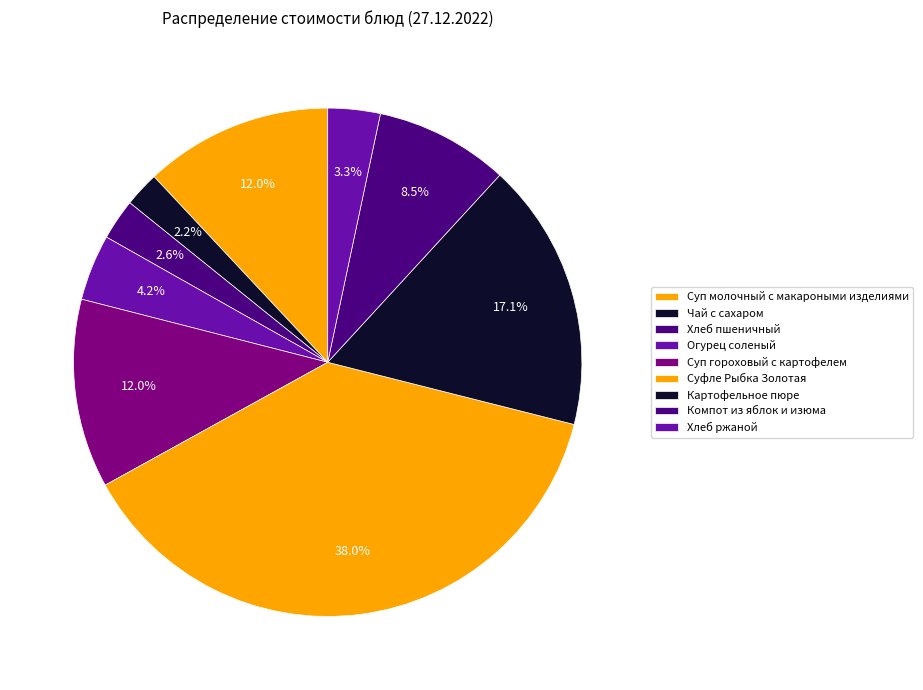

How many slices are in this pie chart?

9